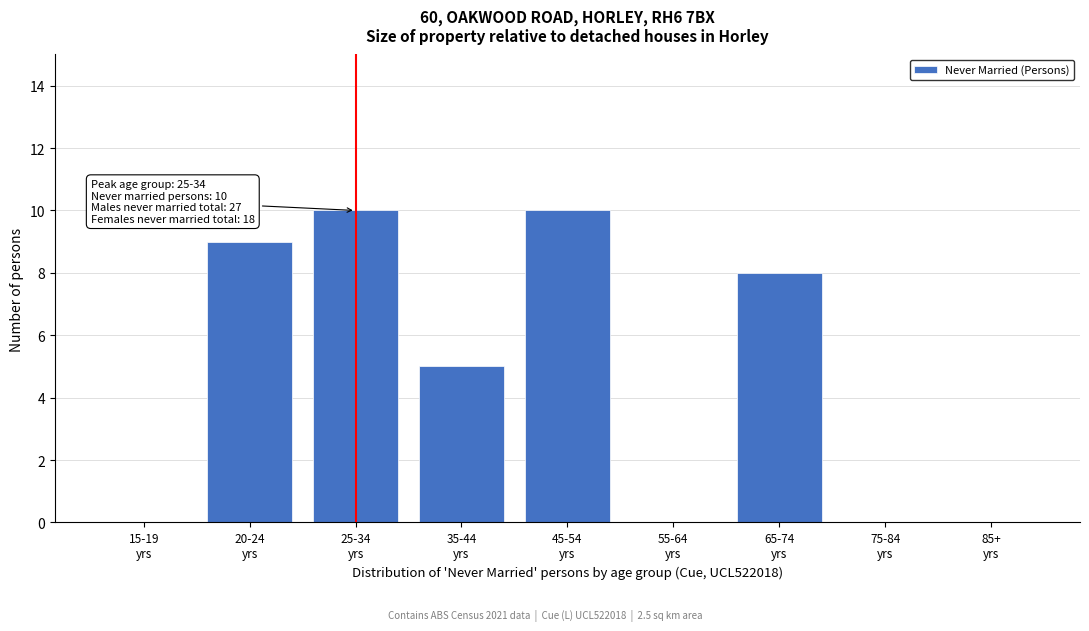

What is the sum of all values?

42